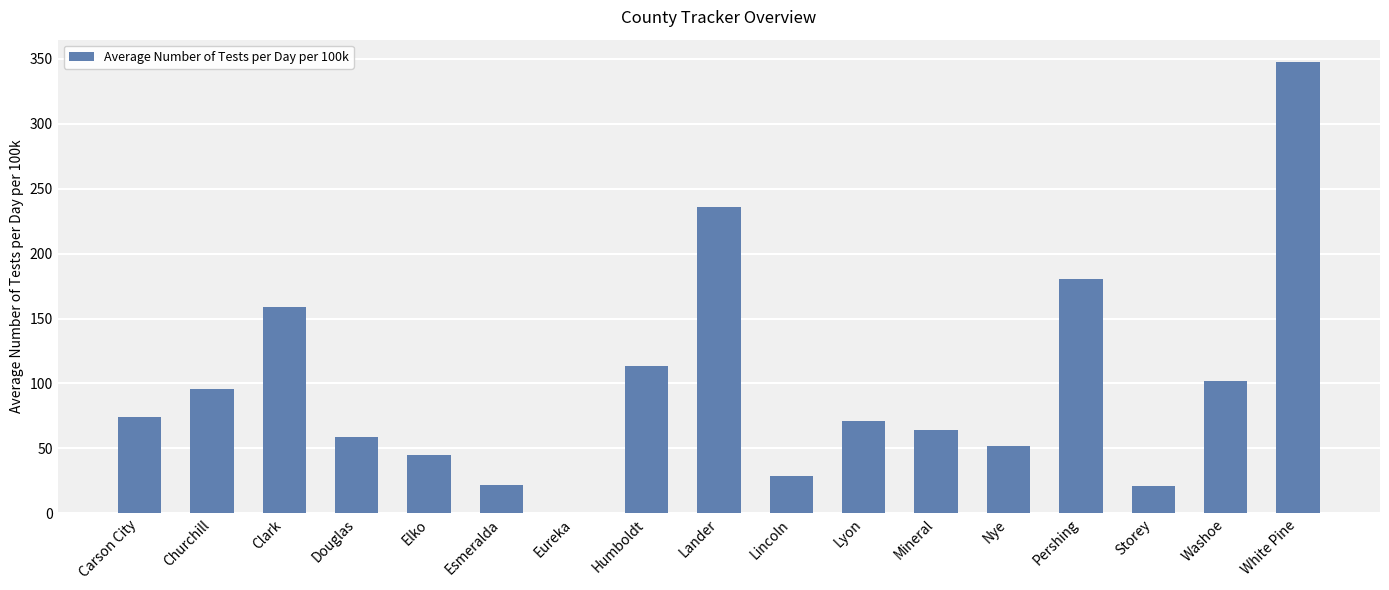

Which has a higher value, Clark or Storey?

Clark